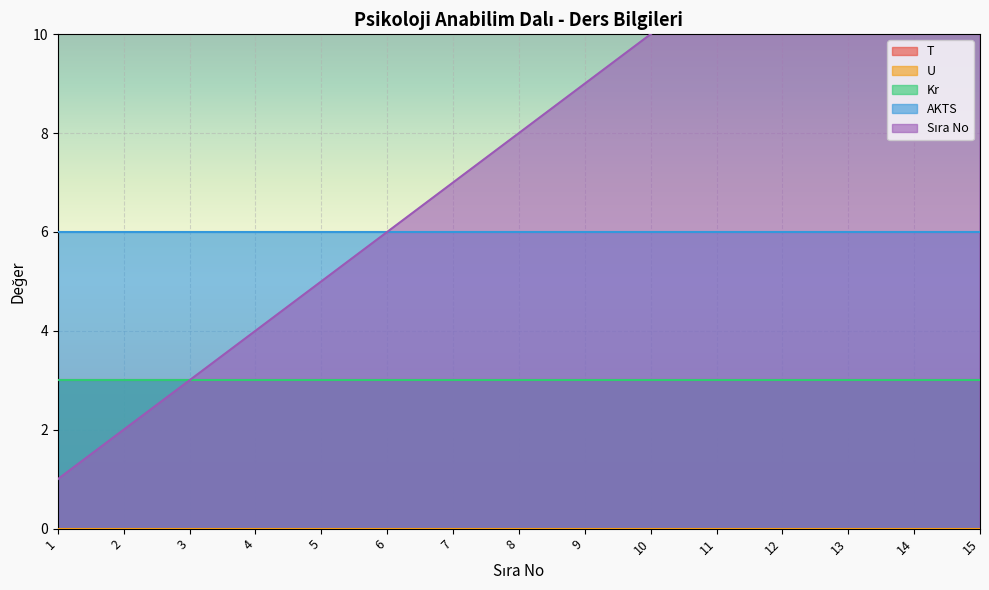

What is the sum of the AKTS values at 3 and 12?

12